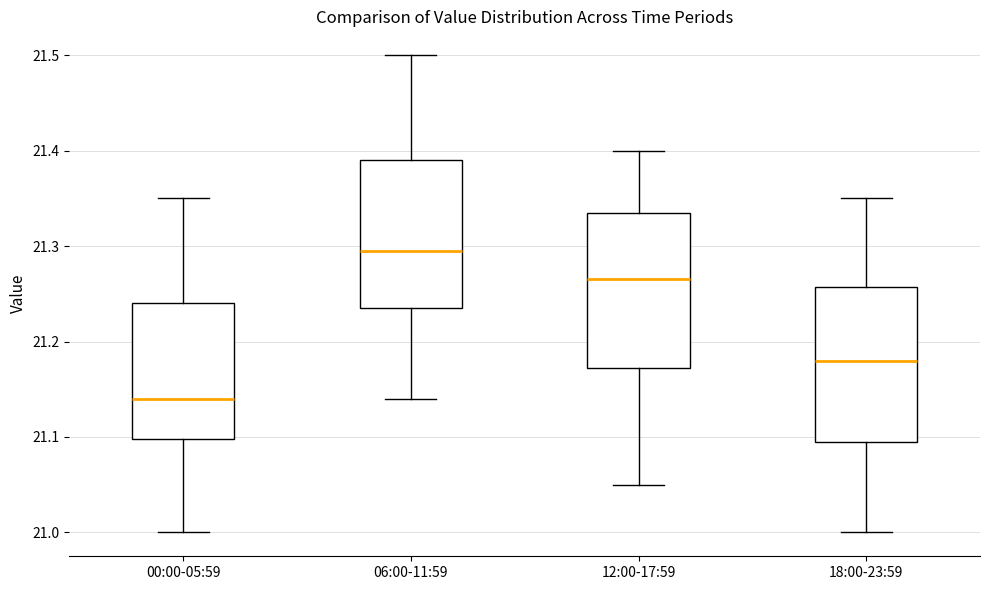

Where is the lower edge of the box for 00:00-05:59 on the y-axis? The values are not printed on the chart, so give them approximately, as read against the axis.

21.10